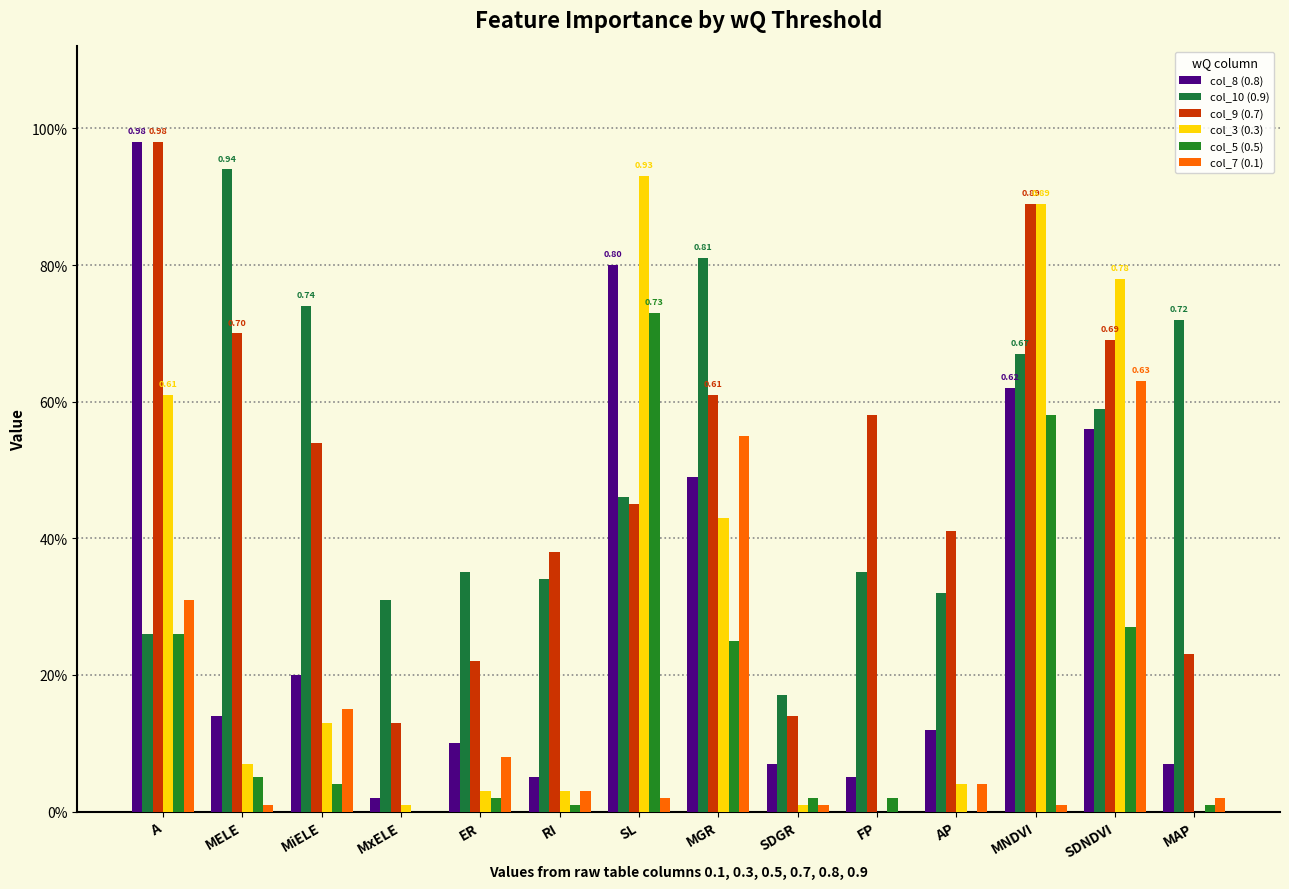

Between MELE and MNDVI, which series saw the biggest shift?

col_3 (0.3)